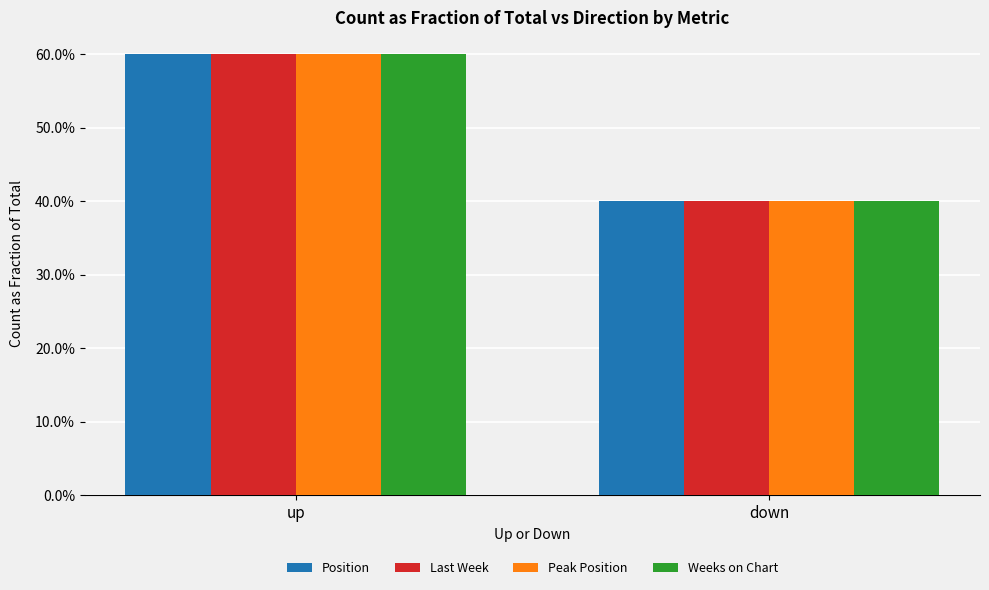

The value of Last Week at up is 0.9. True or false?

False